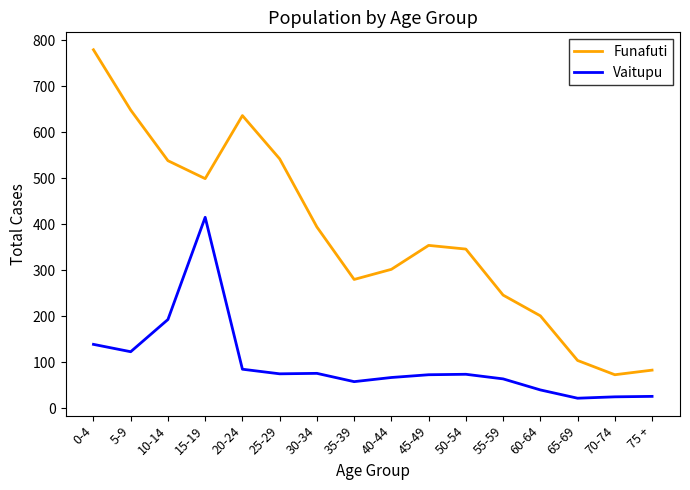

Which label corresponds to the largest value in the chart?

0-4